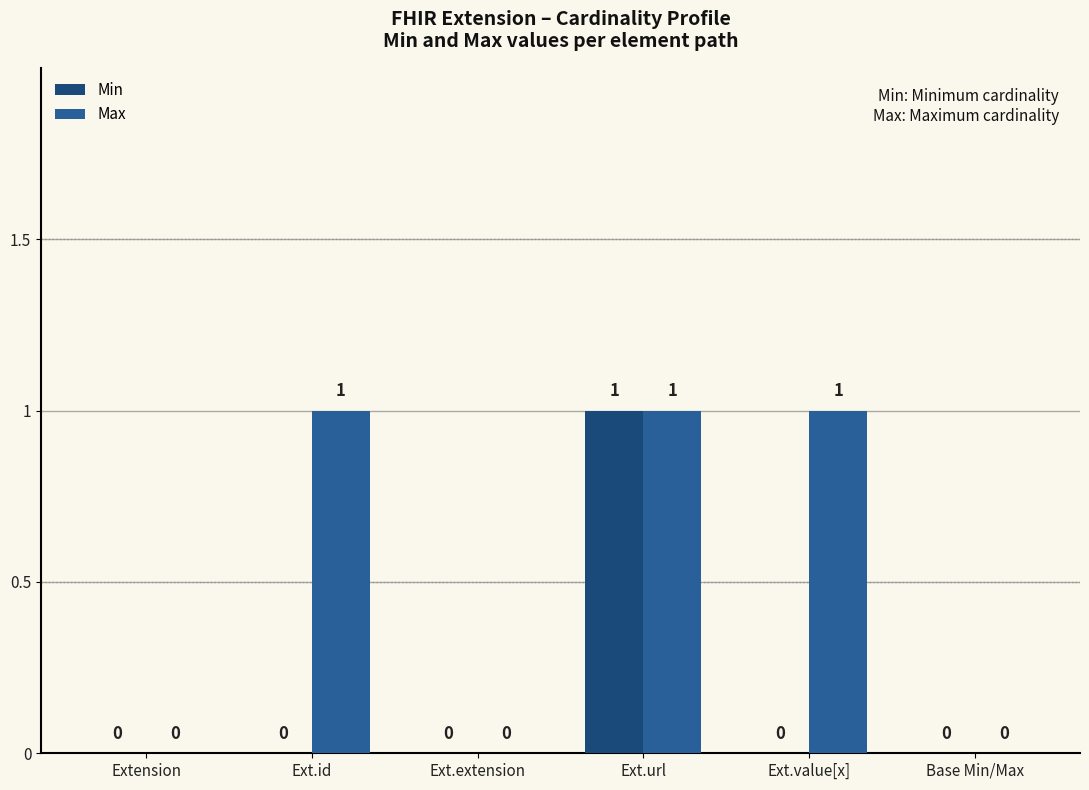

True or false: Max has a value of 1 at Ext.id.

True